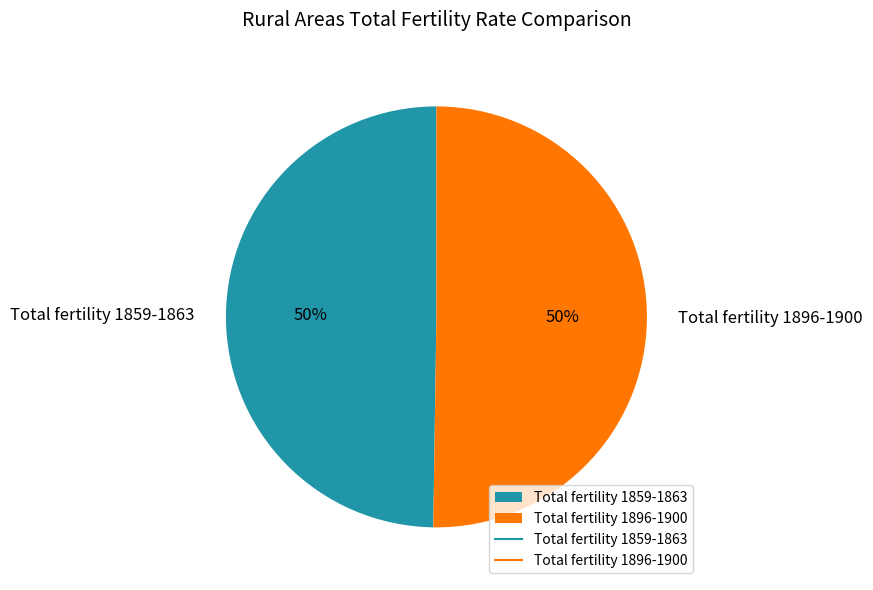

What is the ratio of the value at Total fertility 1896-1900 to the value at Total fertility 1859-1863?

1.0